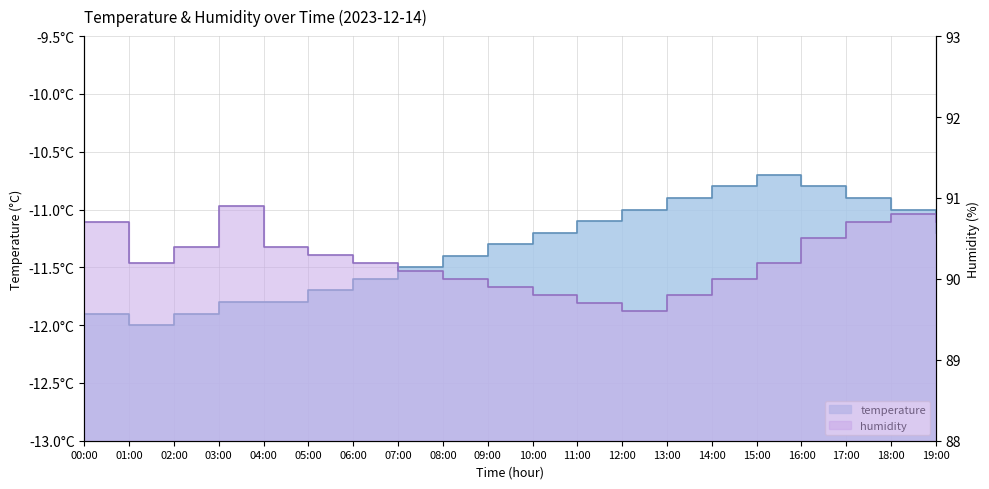

The temperature series shows -10.9 at 17:00. True or false?

True